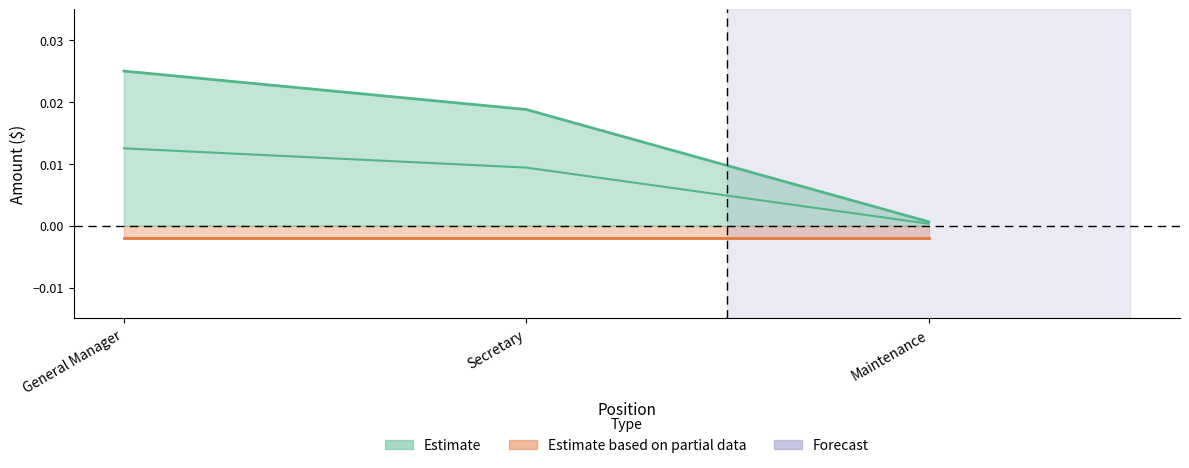

List the labels in order of value, largest first.

General Manager, Secretary, Maintenance